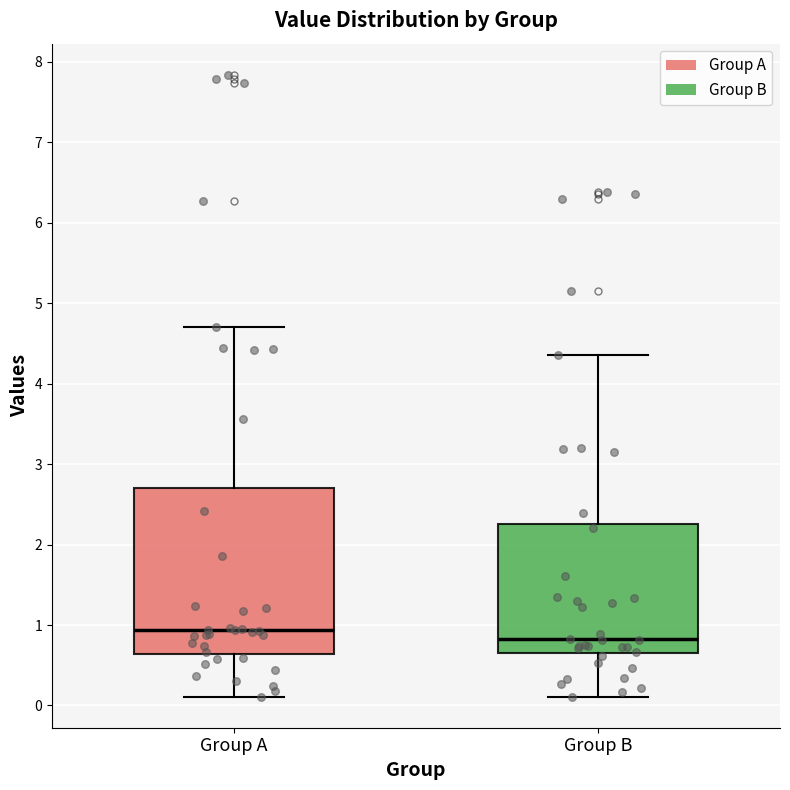

Reading left to right, read every box against the y-axis: the position of its median line, the range the box covers, and the ends of its whiskers. The values are not printed on the chart, so give them approximately, as read against the axis.

Group A: median 0.9, box 0.6 to 2.7, whiskers 0.1 to 4.7
Group B: median 0.8, box 0.7 to 2.3, whiskers 0.1 to 4.4